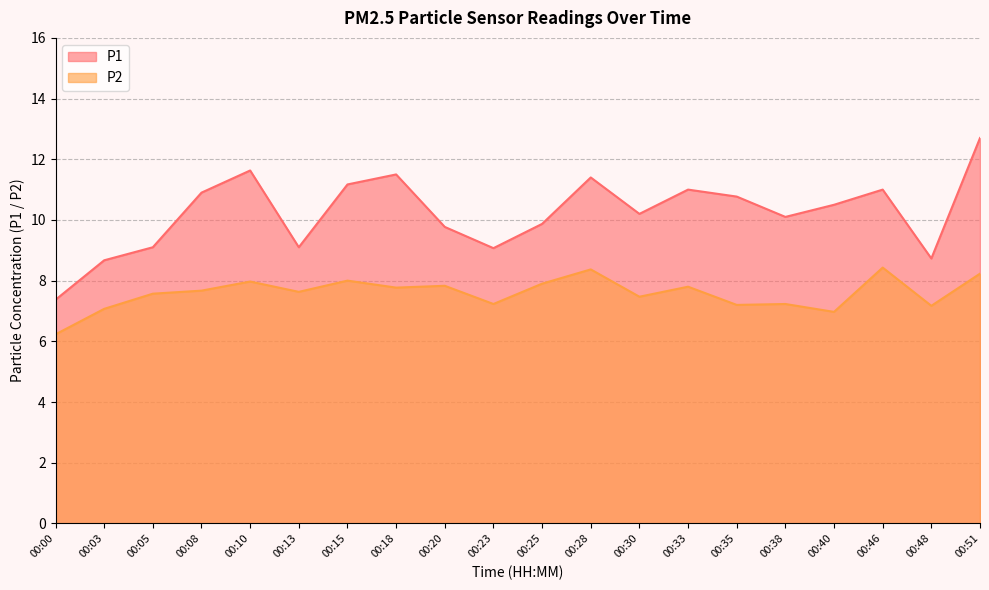

Is it true that P1 equals 10.9 at 00:08?

True